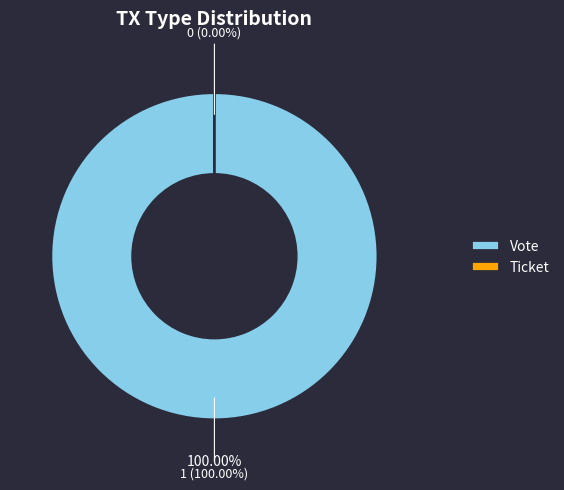

Does Ticket account for over 50% of the chart?

No